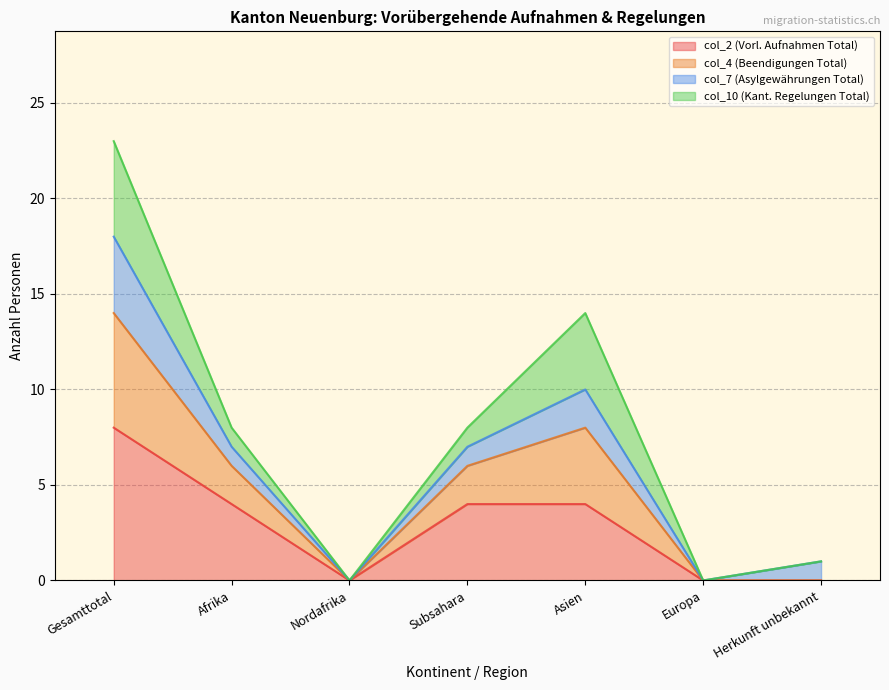

True or false: col_4 (Beendigungen Total) has a value of 0 at Nordafrika.

True